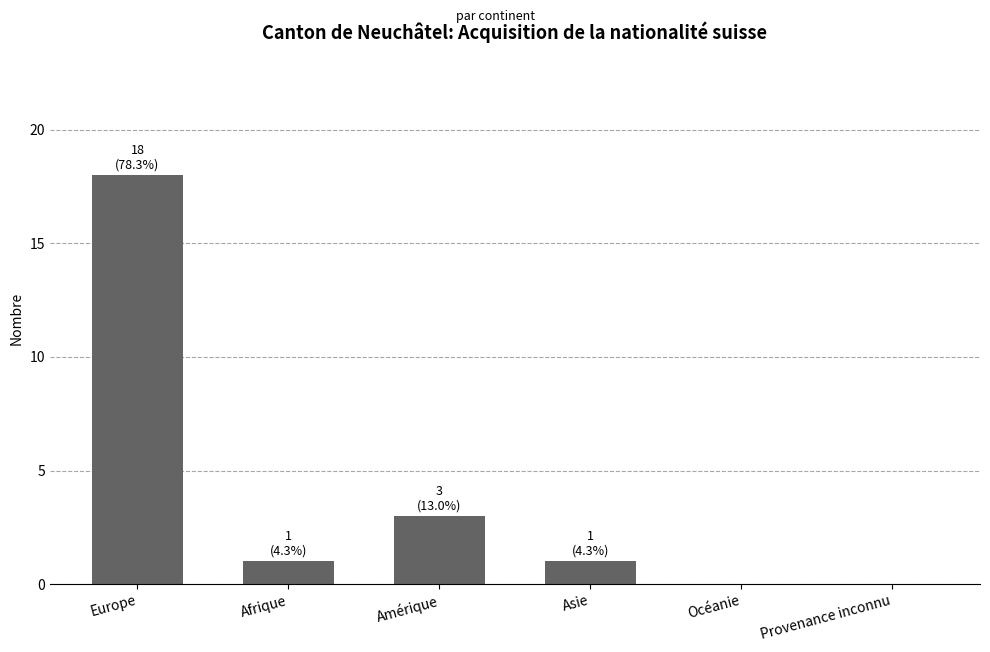

Reading right to left, transcribe all the data shown in this chart.

Provenance inconnu=0	Océanie=0	Asie=1	Amérique=3	Afrique=1	Europe=18